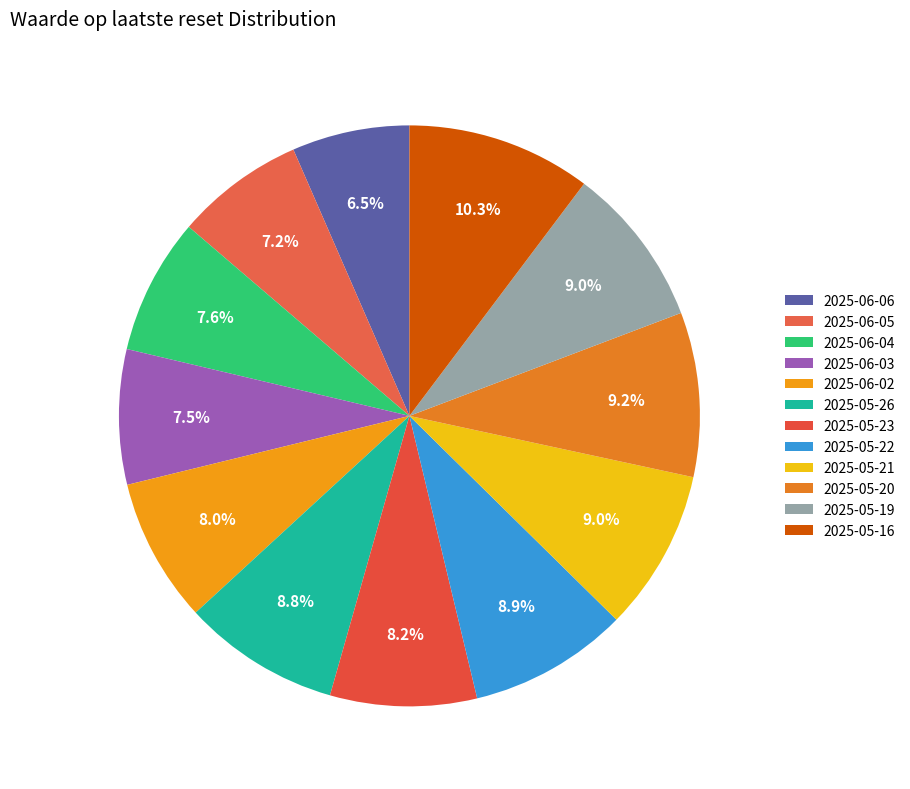

What is the largest slice in the pie chart?

2025-05-16